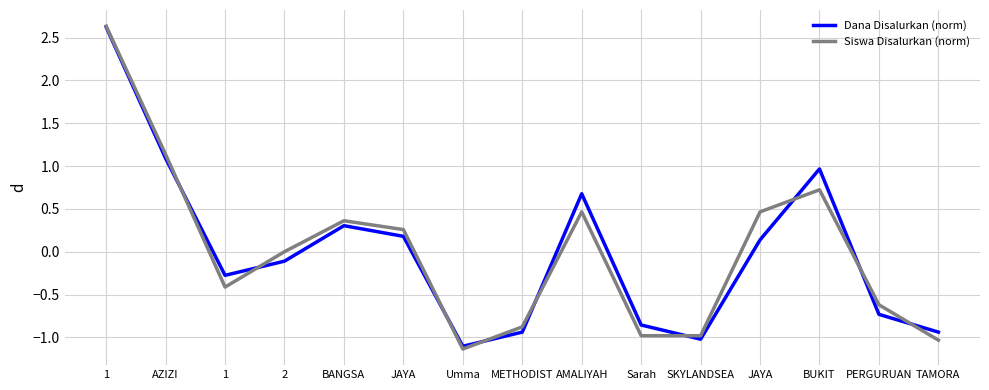

Which series has the largest range (max minus min)?

Siswa Disalurkan (norm)